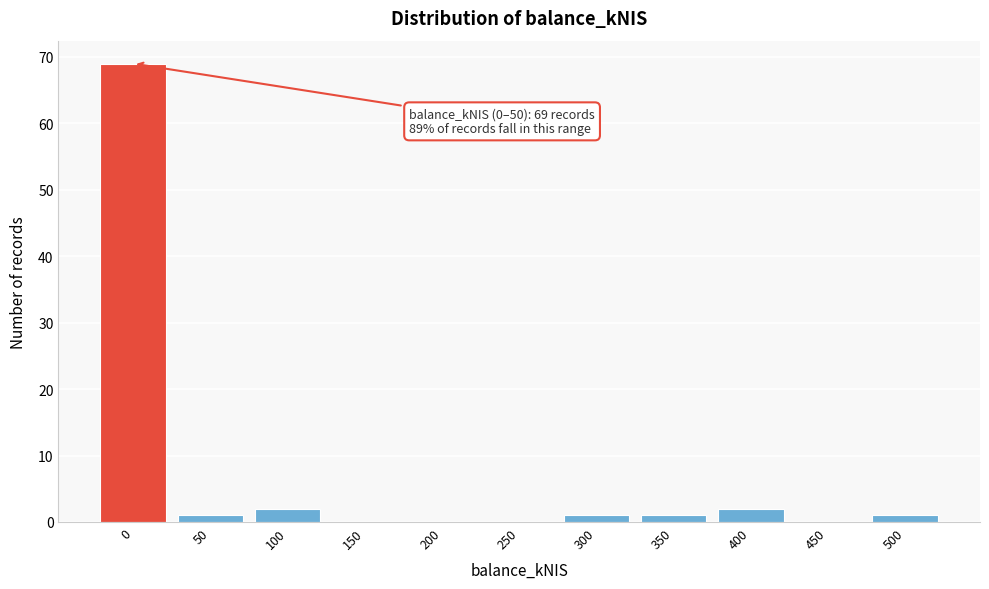

Reading left to right, extract all data points from this chart.

0=69	50=1	100=2	150=0	200=0	250=0	300=1	350=1	400=2	450=0	500=1